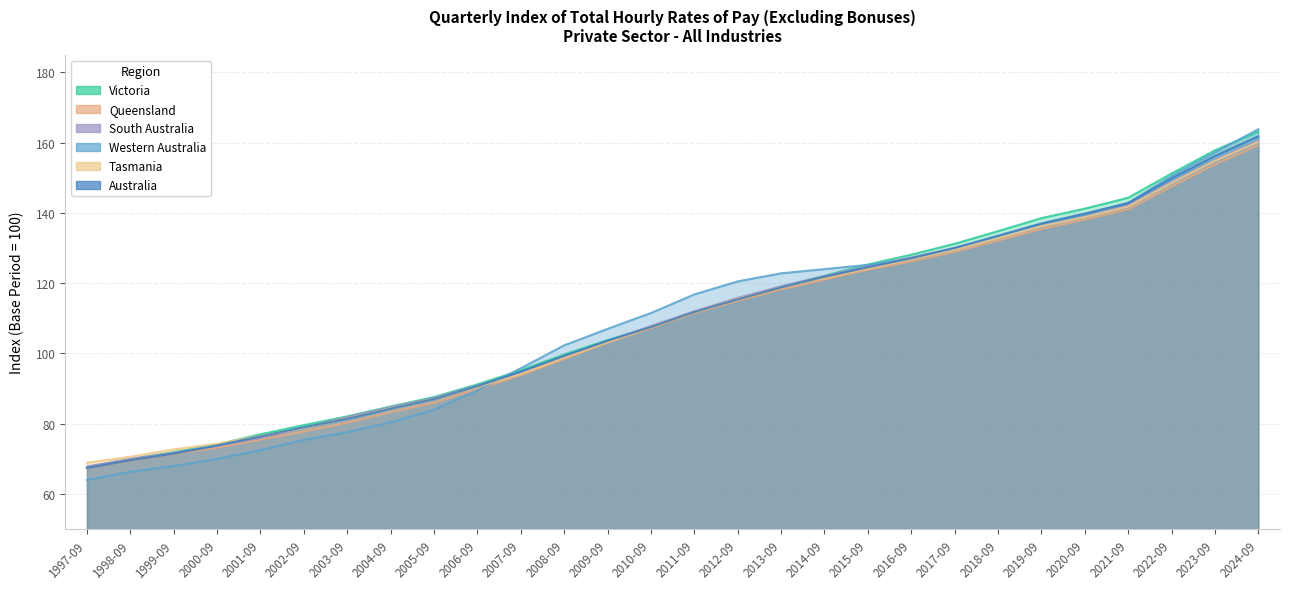

What is the label of the 3rd point from the right?

2022-09